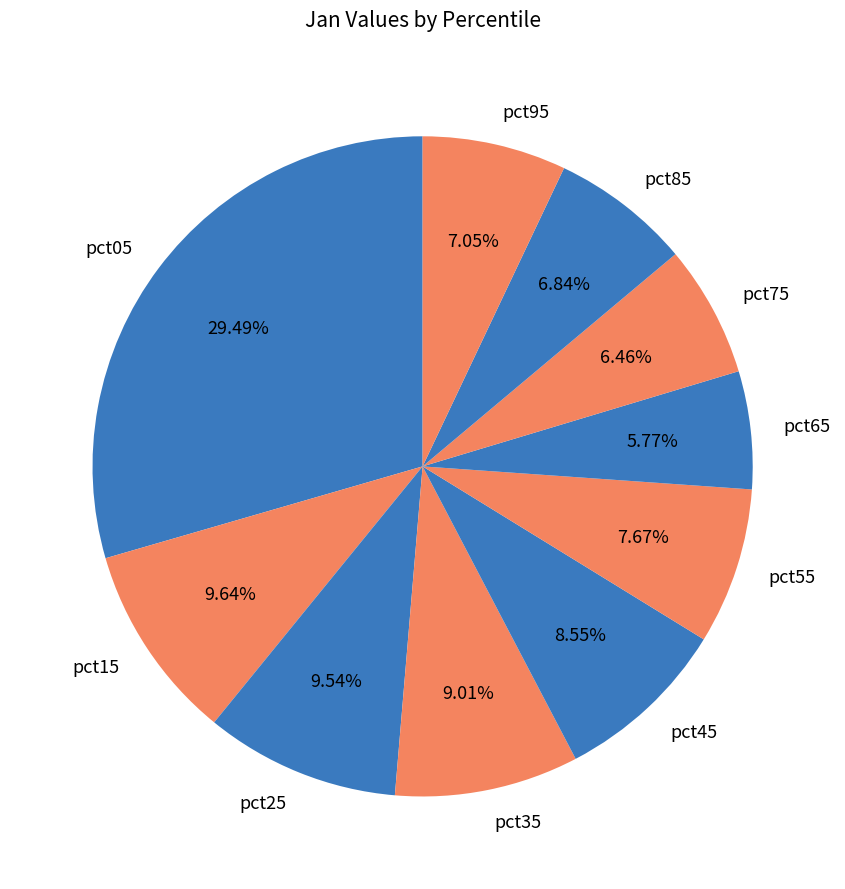

To the nearest percent, what is the difference between the largest and smallest slice percentages?

24%